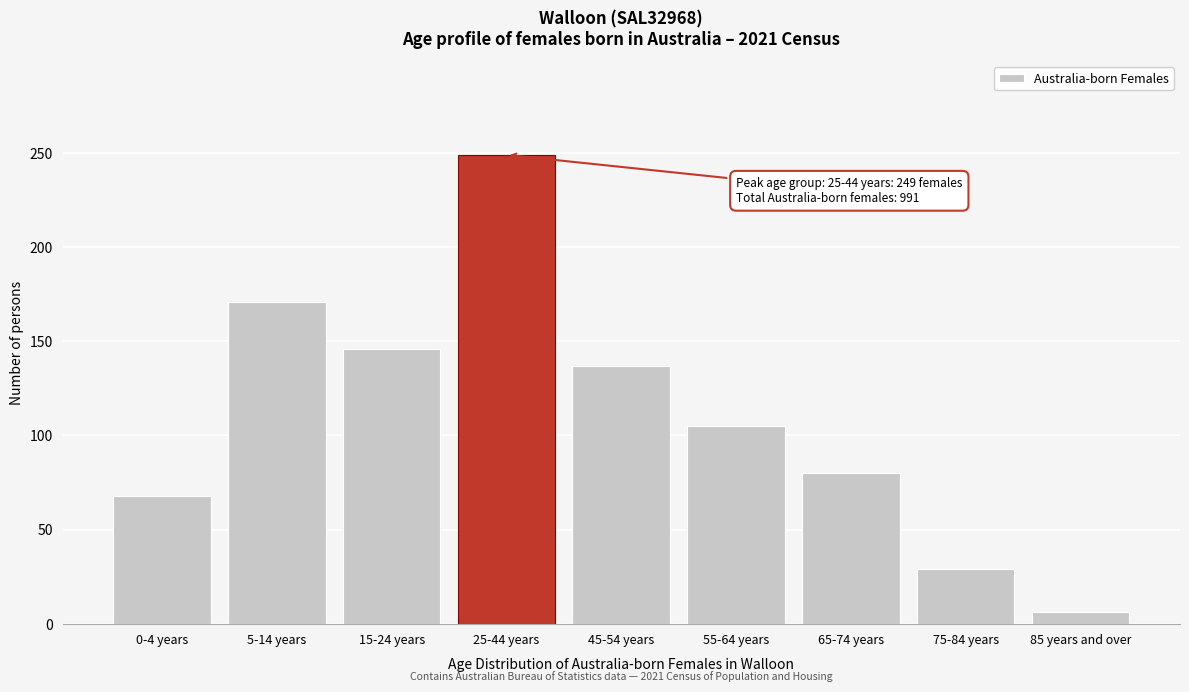

Reading left to right, what are all the values shown in this chart?

68	171	146	249	137	105	80	29	6